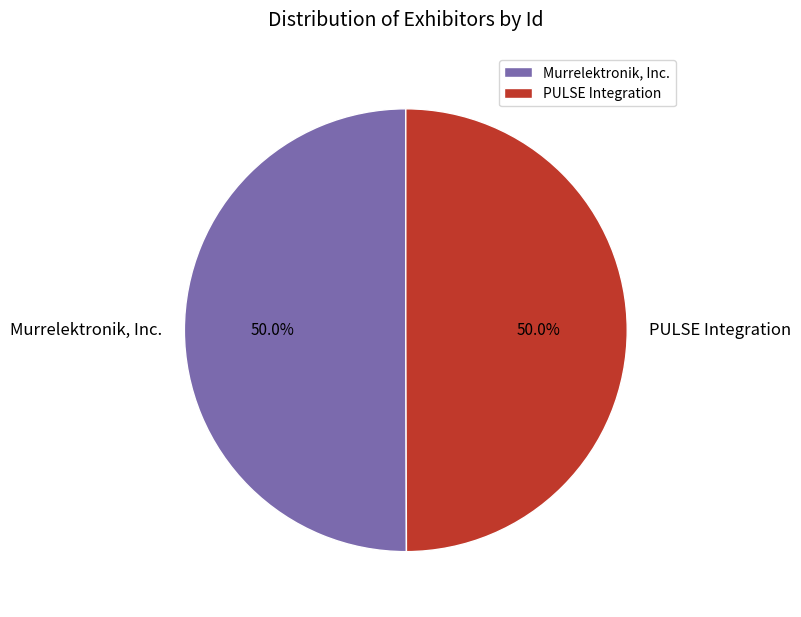

To the nearest percent, what percentage of the pie is Murrelektronik, Inc.?

50%